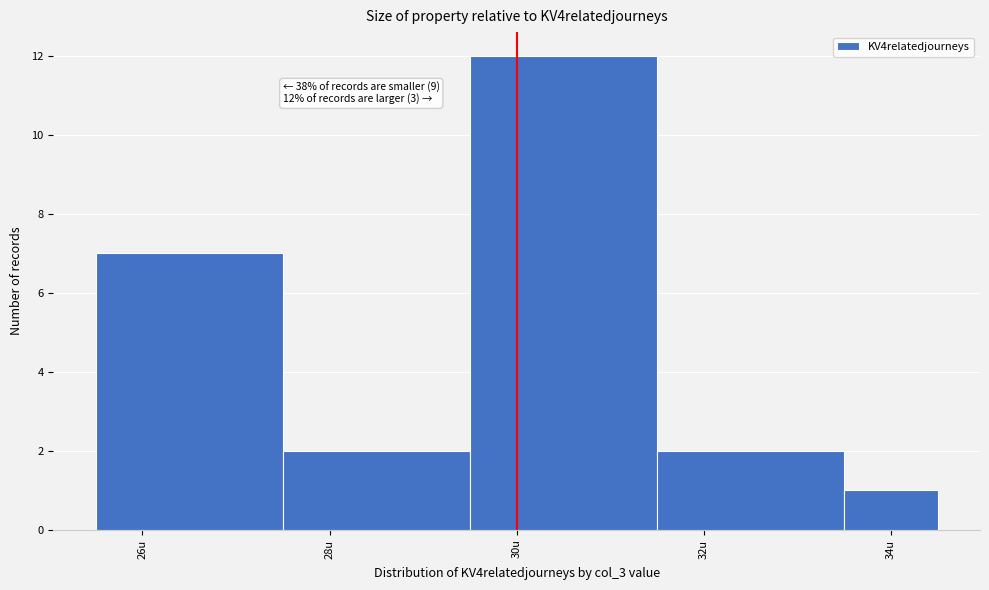

Which range on the x-axis has the tallest bar?

29.5 to 31.5